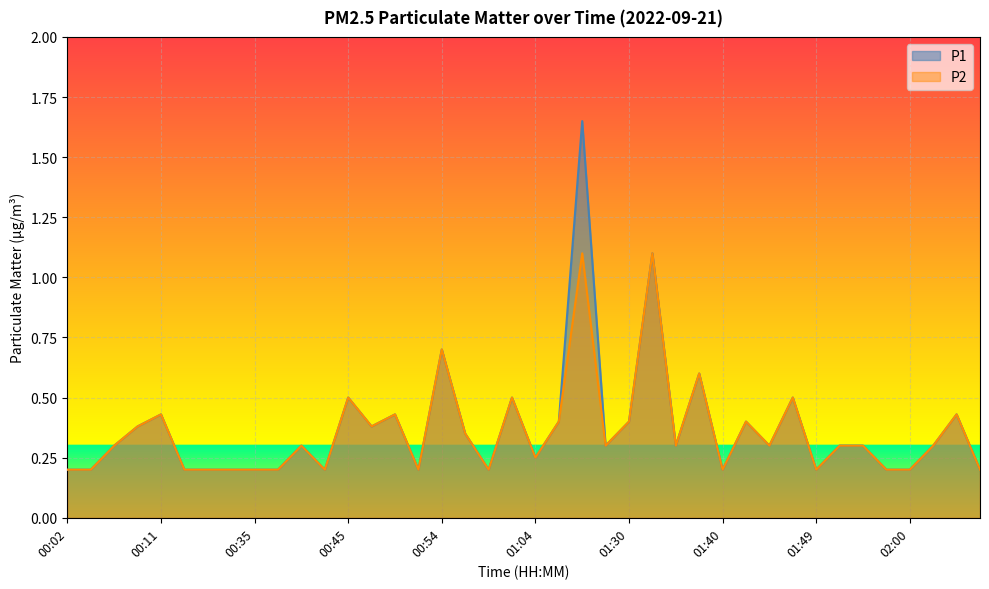

How many lines are shown in the chart?

2